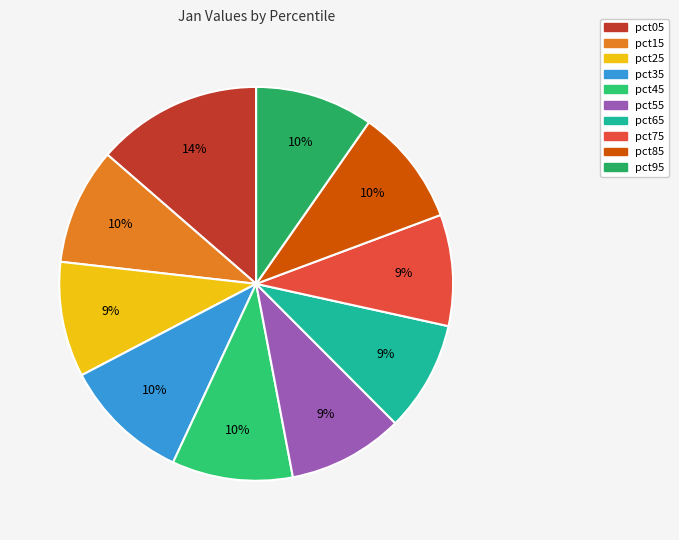

Count the number of slices in the pie.

10